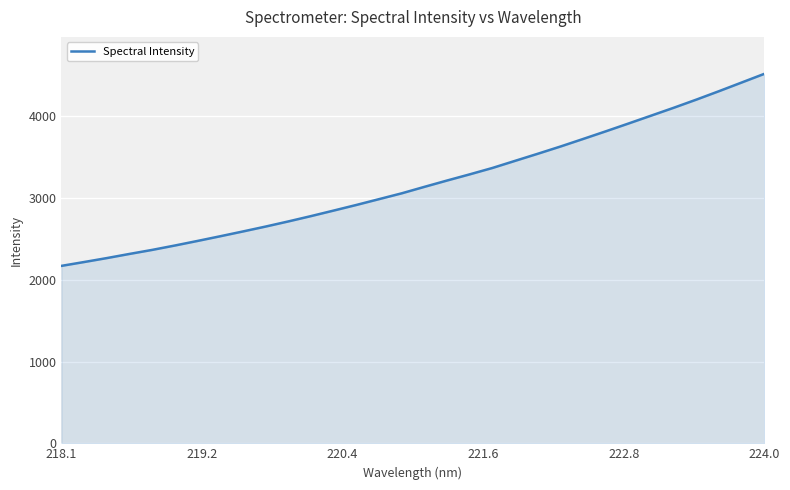

What is the maximum value shown in the chart?

4517.6